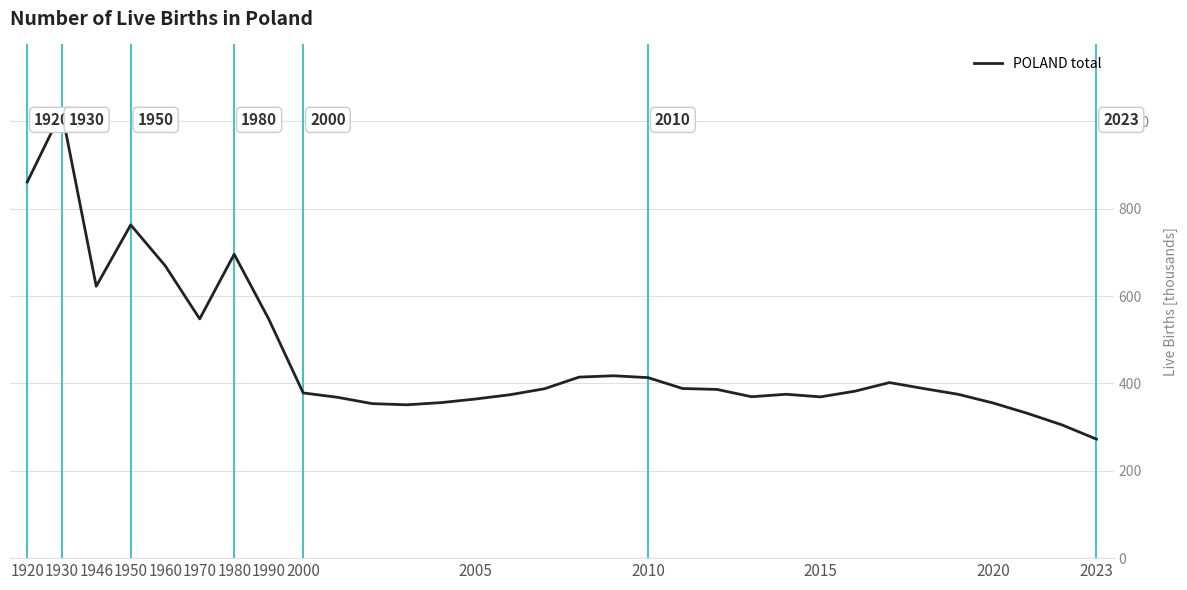

What is the smallest value displayed?

272.5